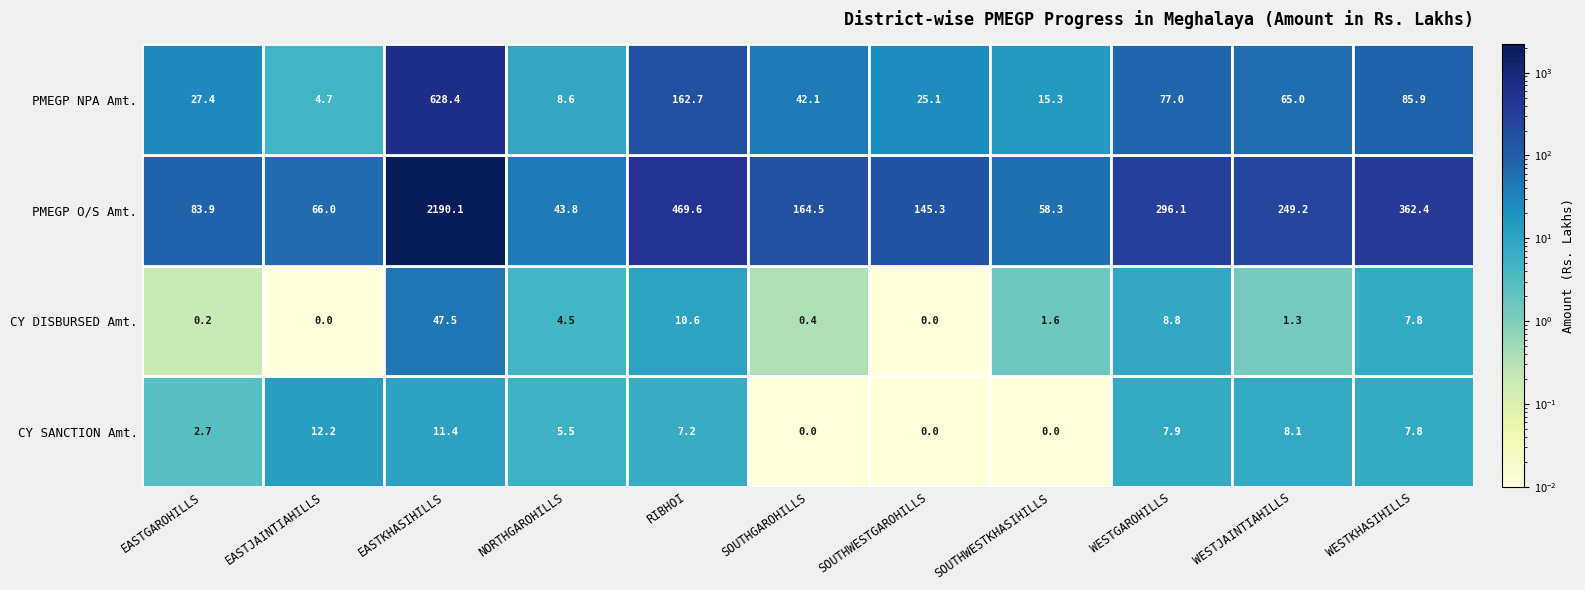

Which series has the largest range (max minus min)?

PMEGP O/S Amt.